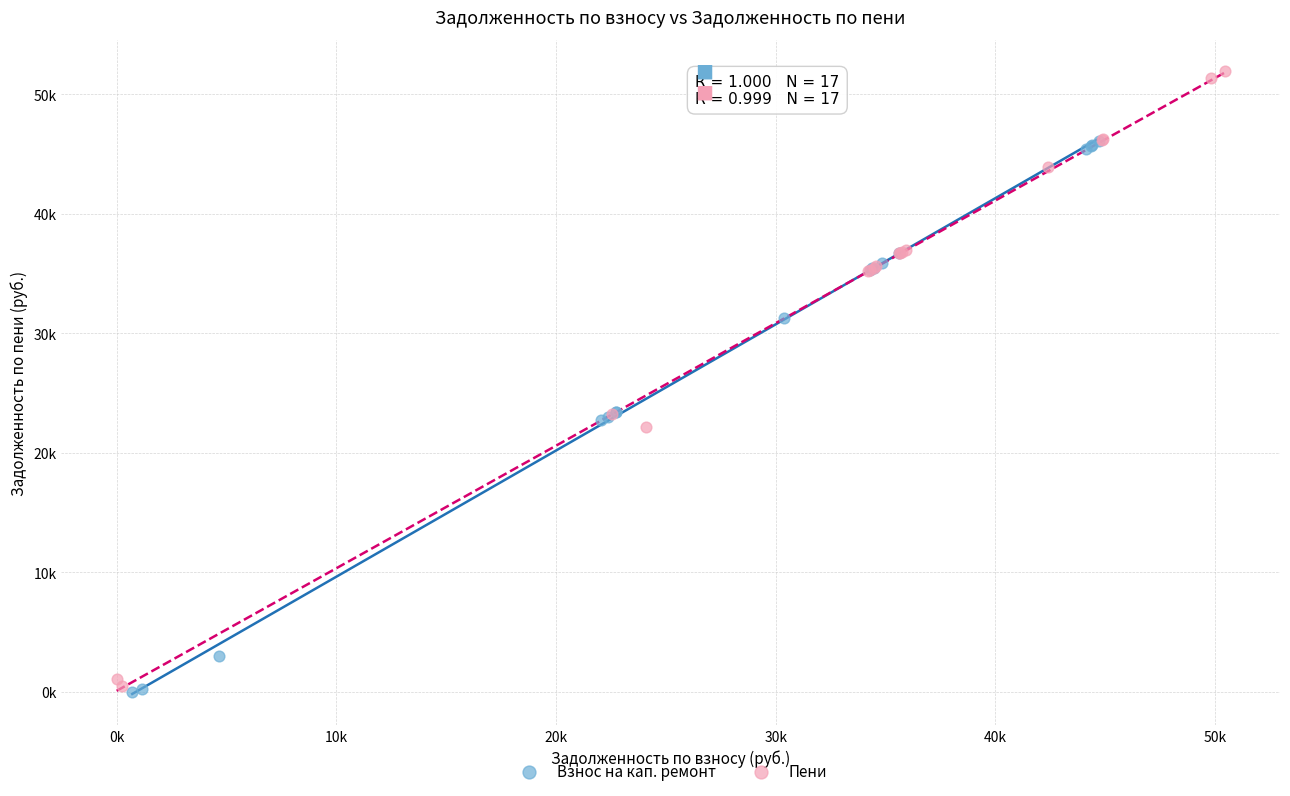

Which series has the widest spread of Y values?

Пени